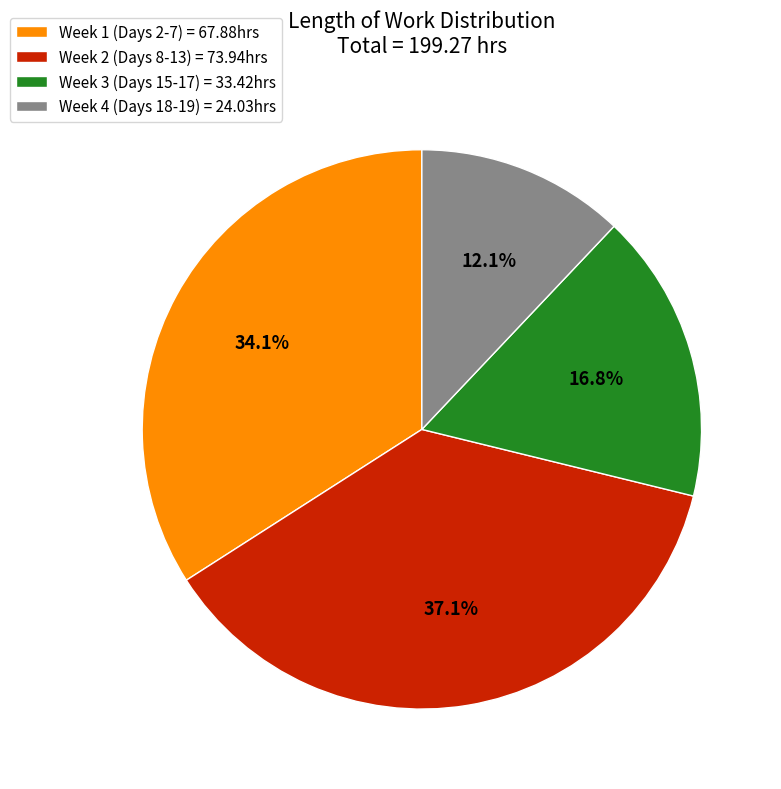

Is the sum of Week 2 (Days 8-13) = 73.94hrs and Week 4 (Days 18-19) = 24.03hrs greater than half?

No